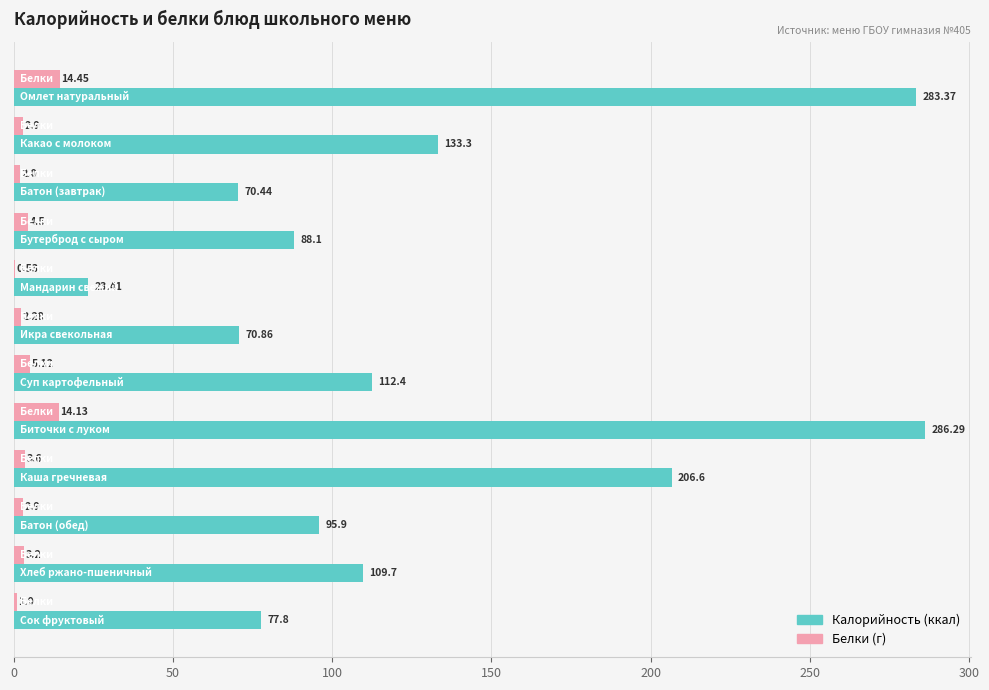

Is it true that Белки equals 6.0 at 150?

False